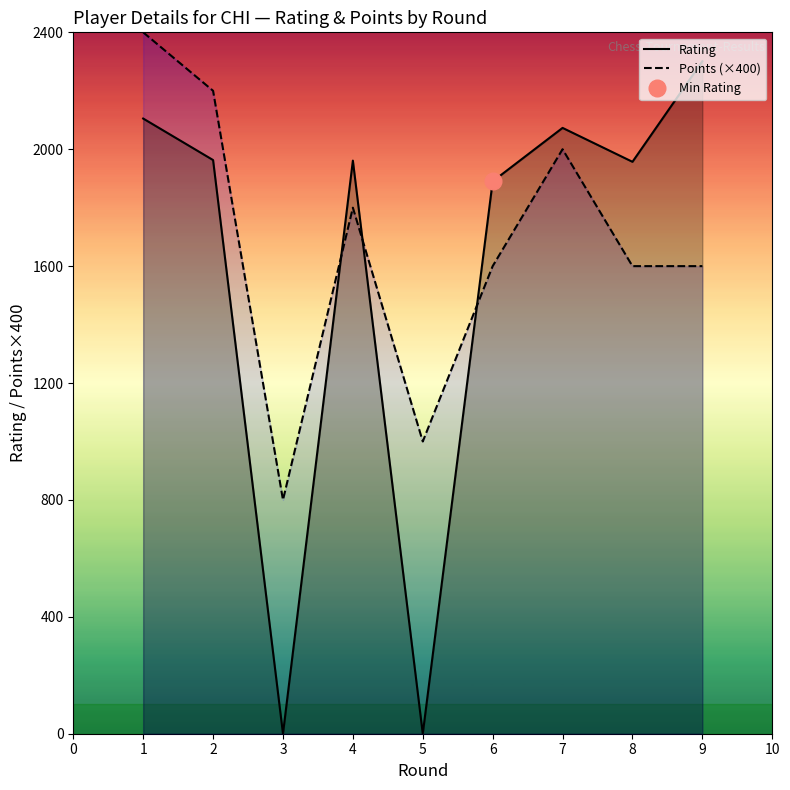

Between which two adjacent categories do Points (×400) and Rating first intersect?

3 and 4